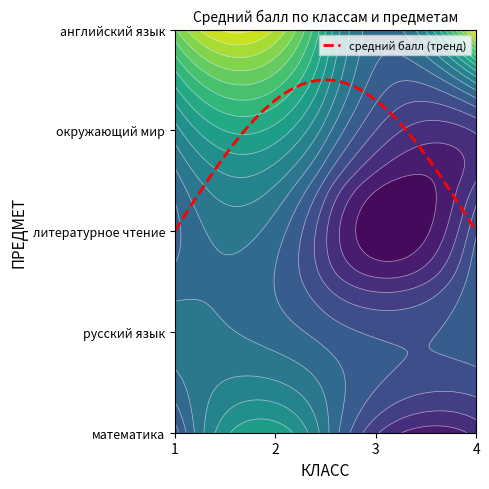

What is the sum of the 3 values at окружающий мир and английский язык?

34.6